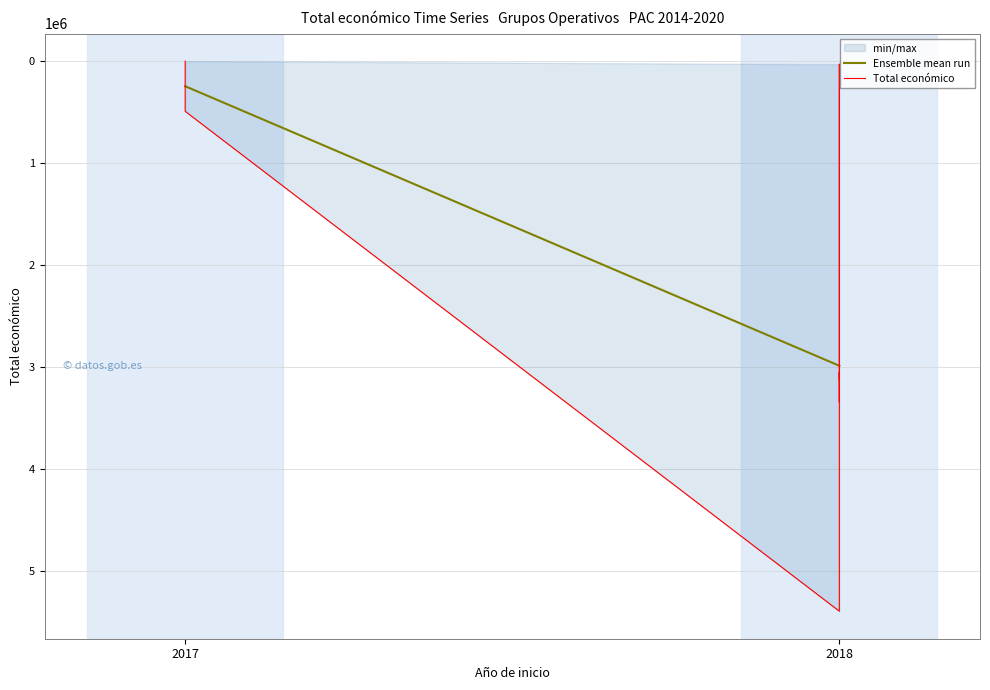

What is the difference between the second highest and second lowest values?

3308954